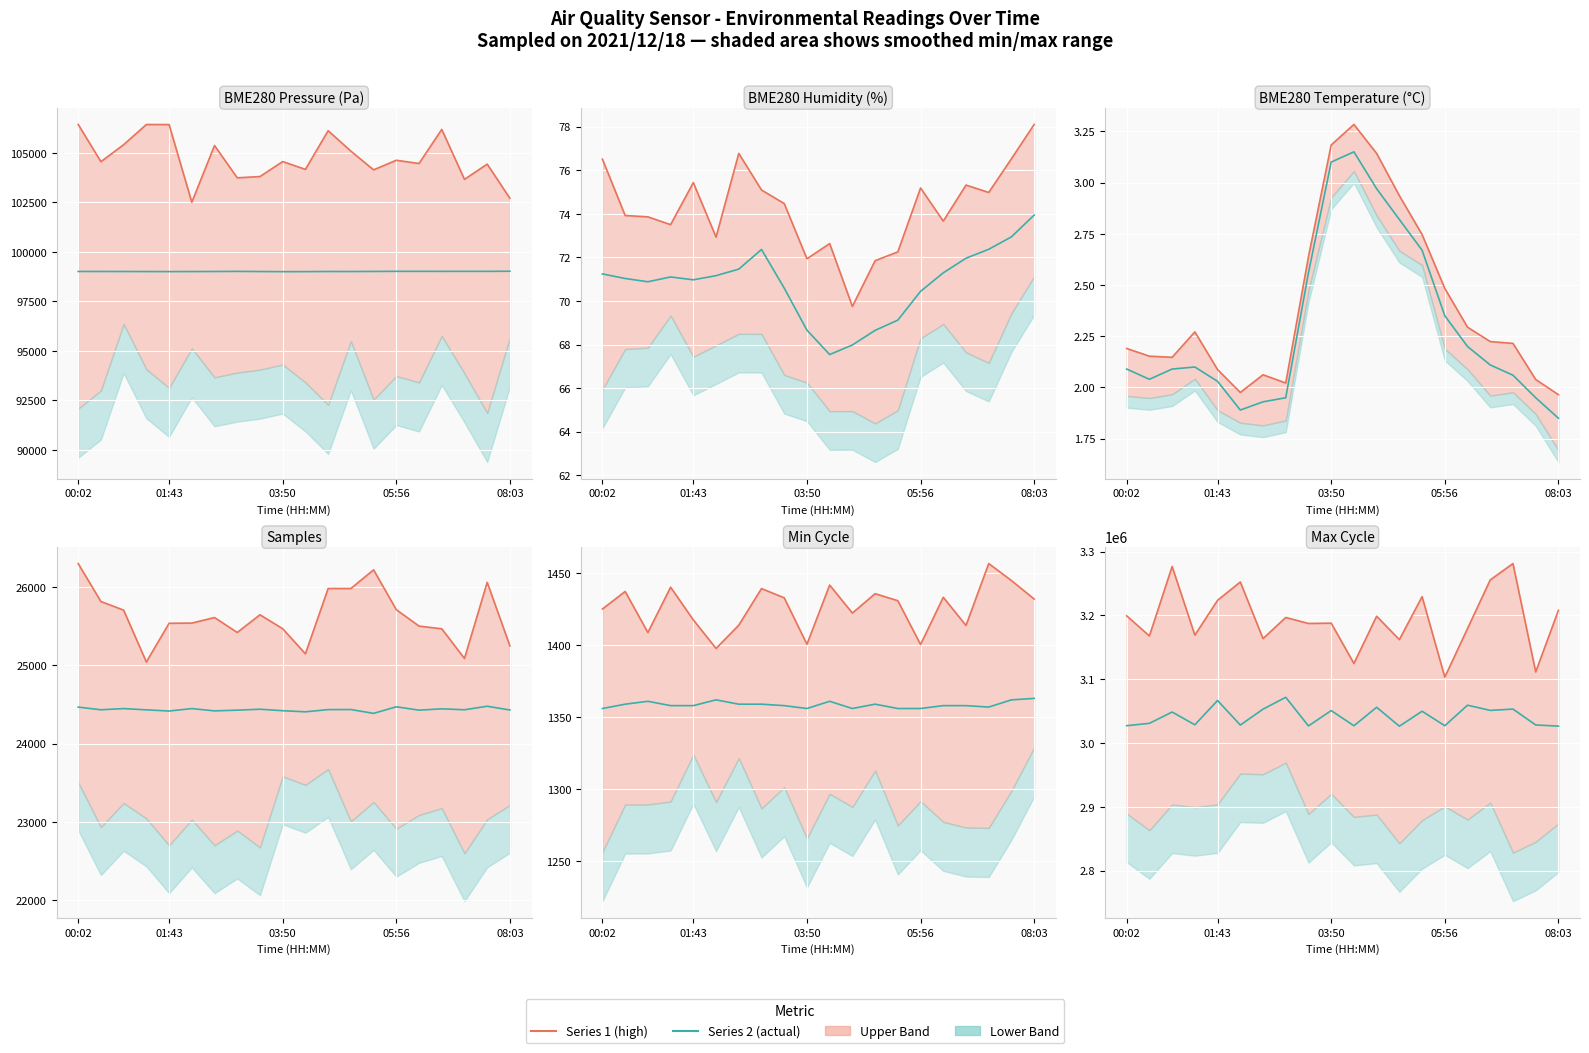

The Series 2 series shows 735752.8 at 17. True or false?

False